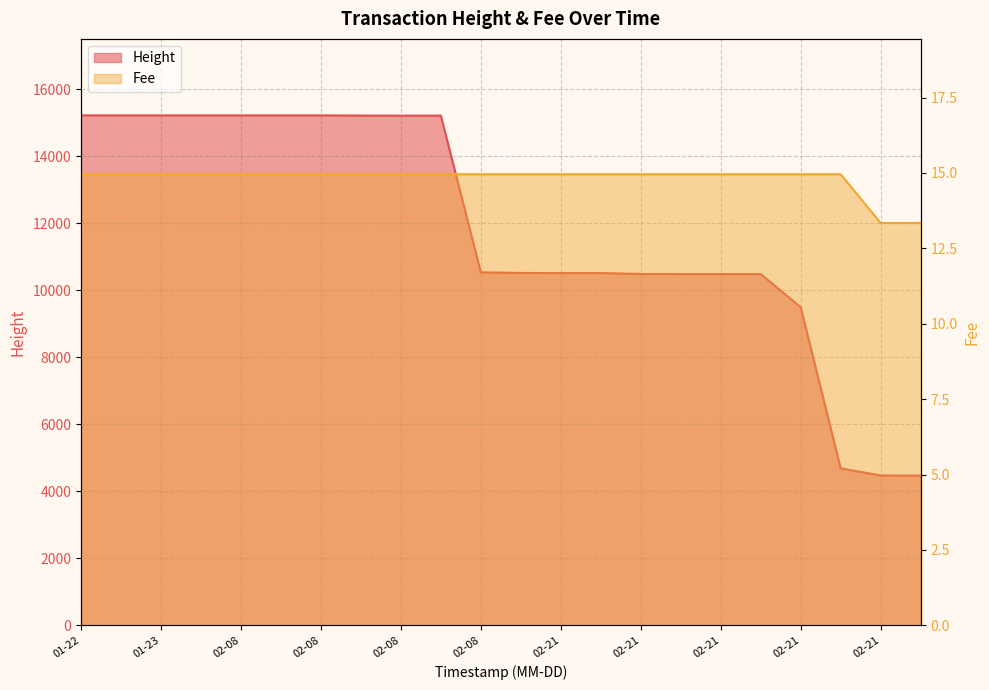

At which label is Height closest to 9842?

02-21